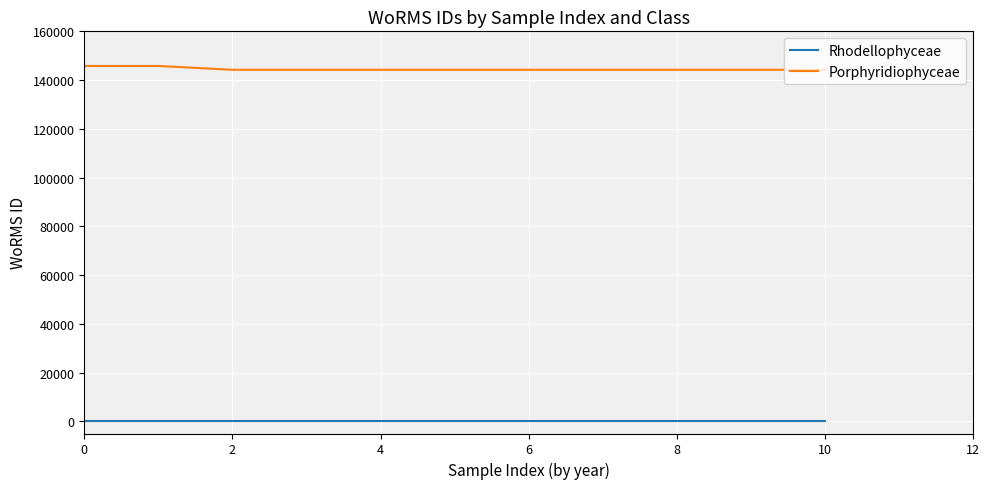

List the series in order of their overall mean, highest first.

Porphyridiophyceae, Rhodellophyceae